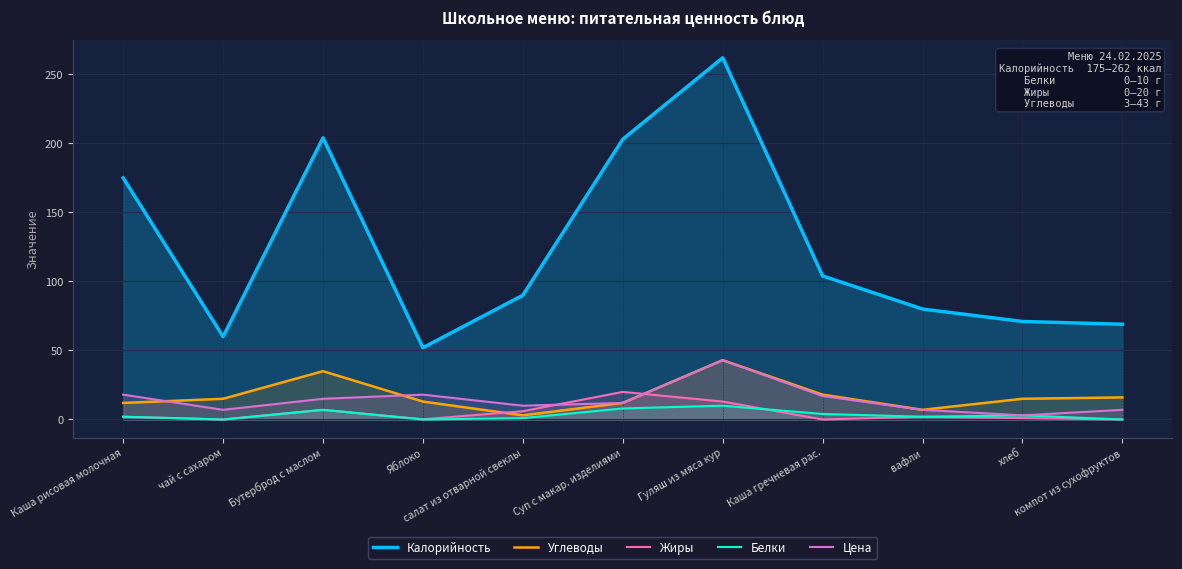

How many lines are shown in the chart?

5